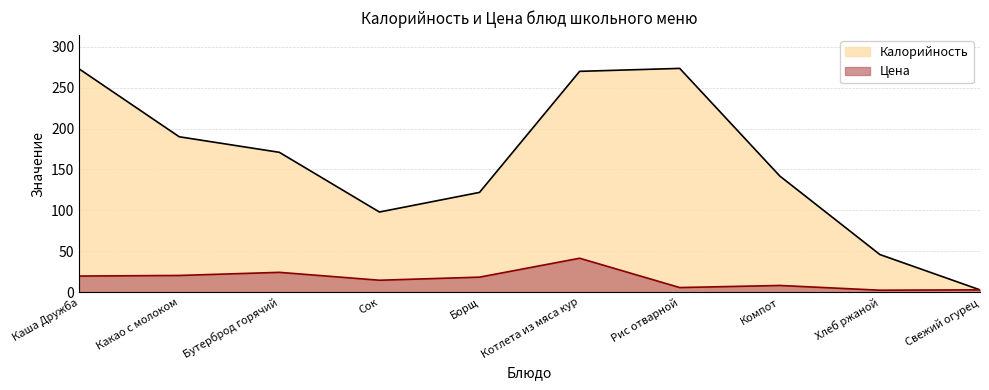

What is the difference between the maximum and minimum values in the Калорийность series?

270.8